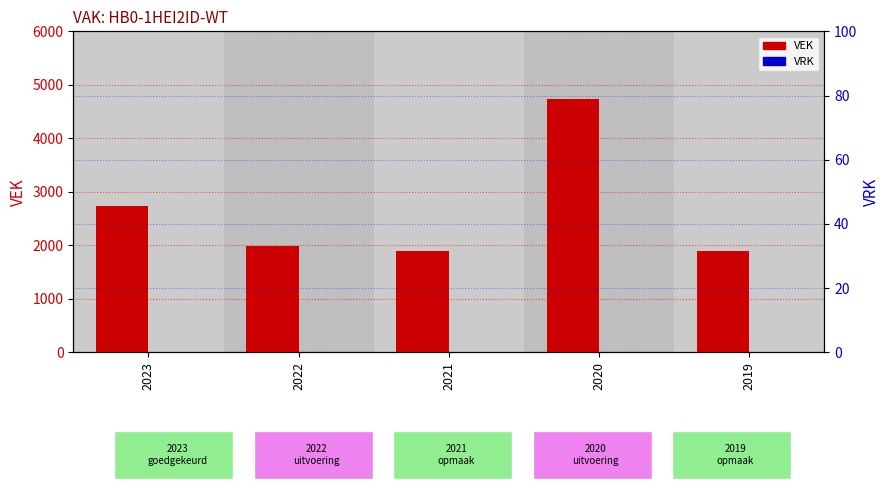

How many data points does each series have?

5